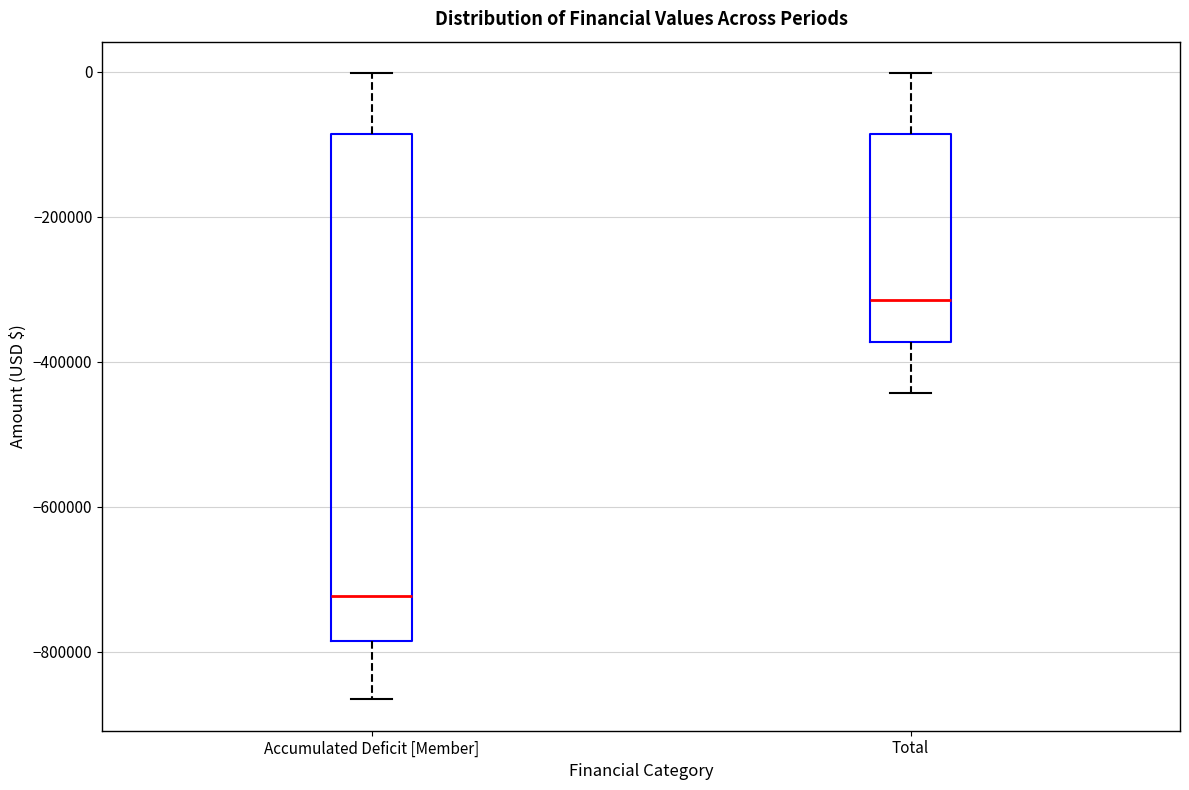

Where does the upper whisker of the box for Total end on the y-axis? The values are not printed on the chart, so give them approximately, as read against the axis.

0